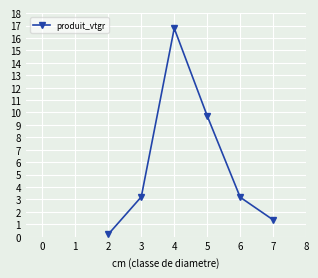

How many values are below 3?

2